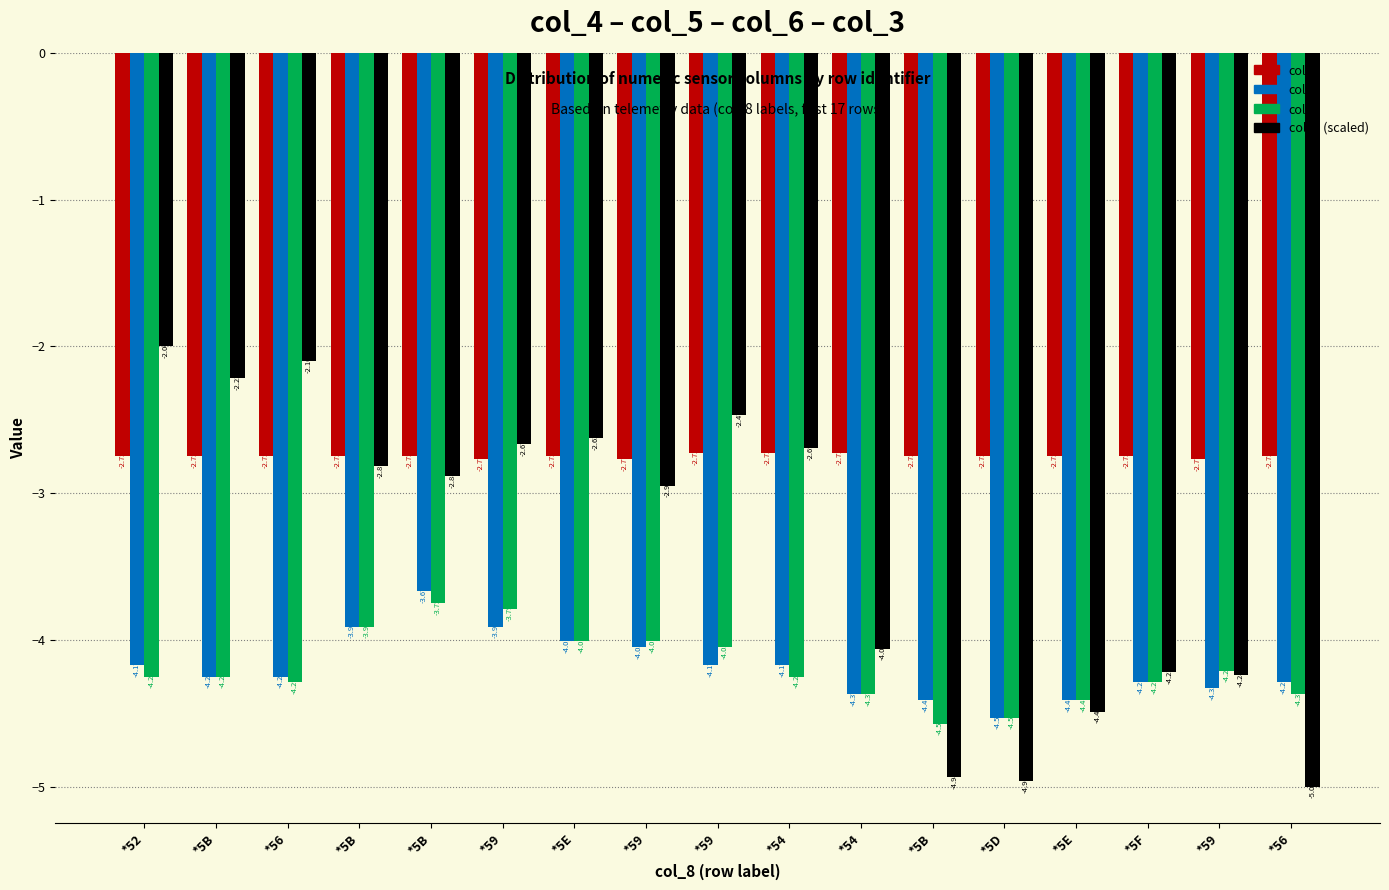

How many distinct data groups are displayed?

4